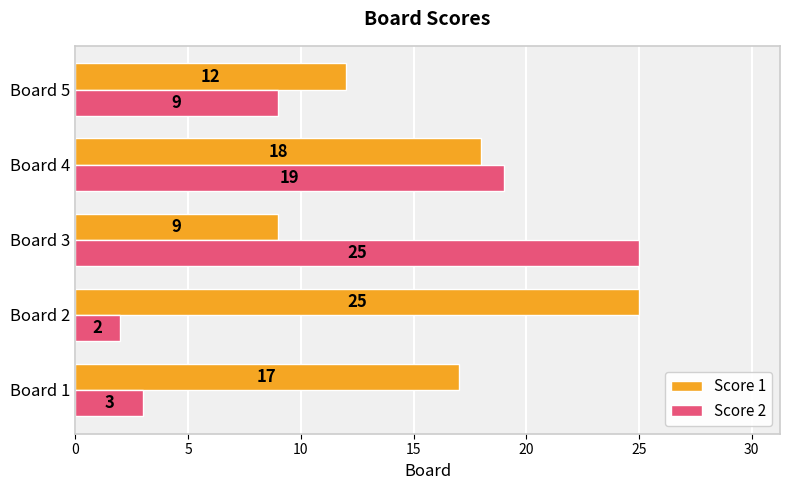

Which label corresponds to the smallest value in the chart?

Board 2